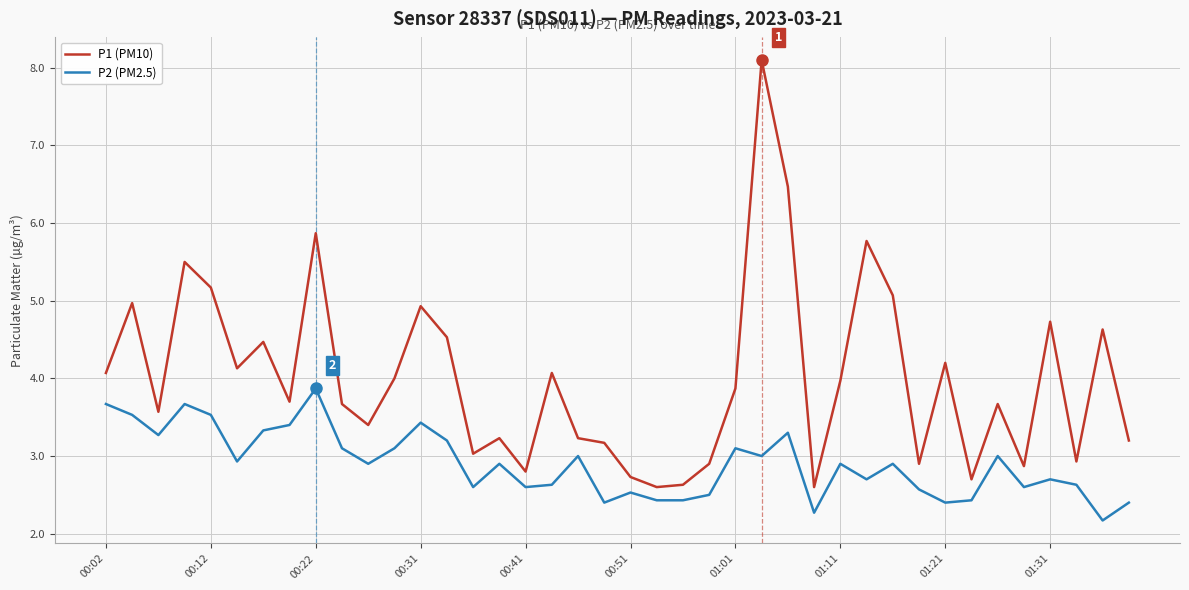

True or false: P1 (PM10) and P2 (PM2.5) intersect in this chart.

False